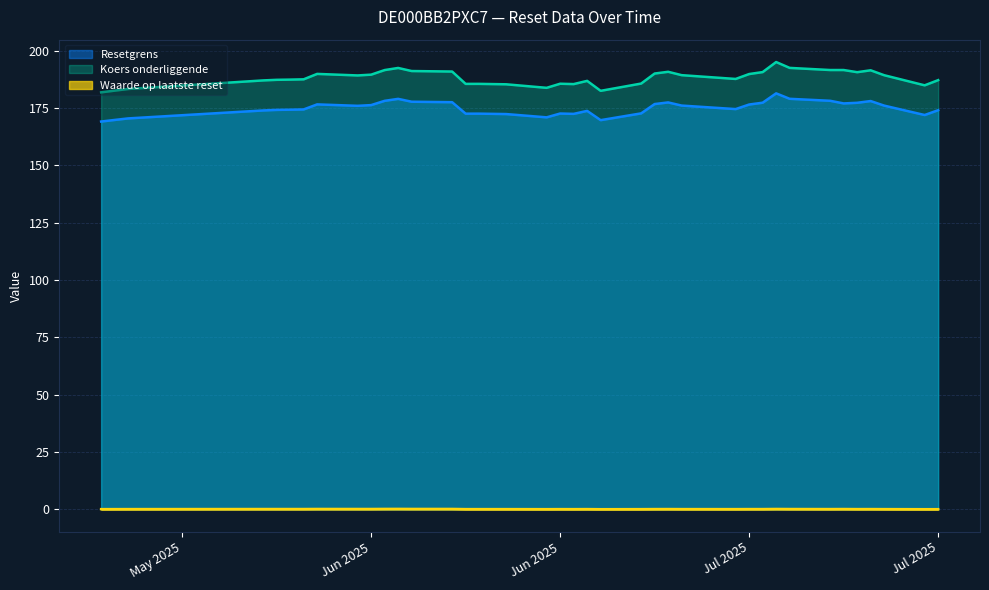

What is the total value across all series at 2025-05-21?

351.0